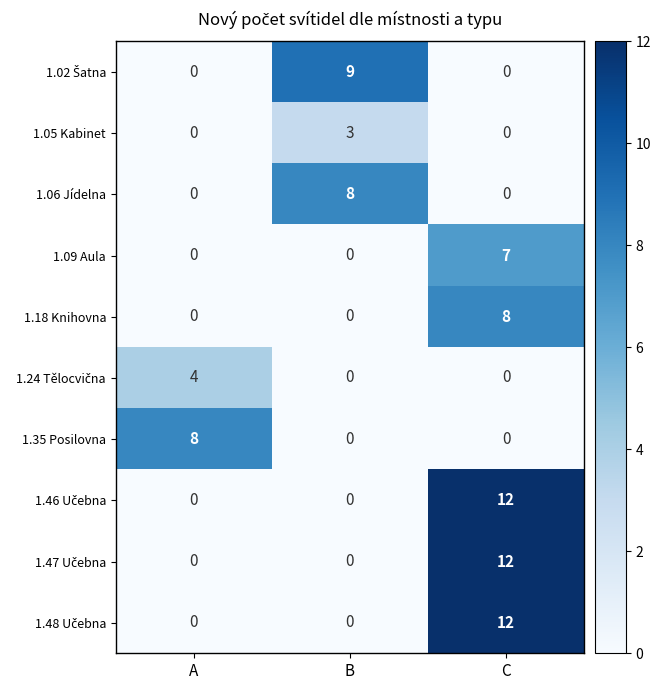

What is the total value across all series at A?

12